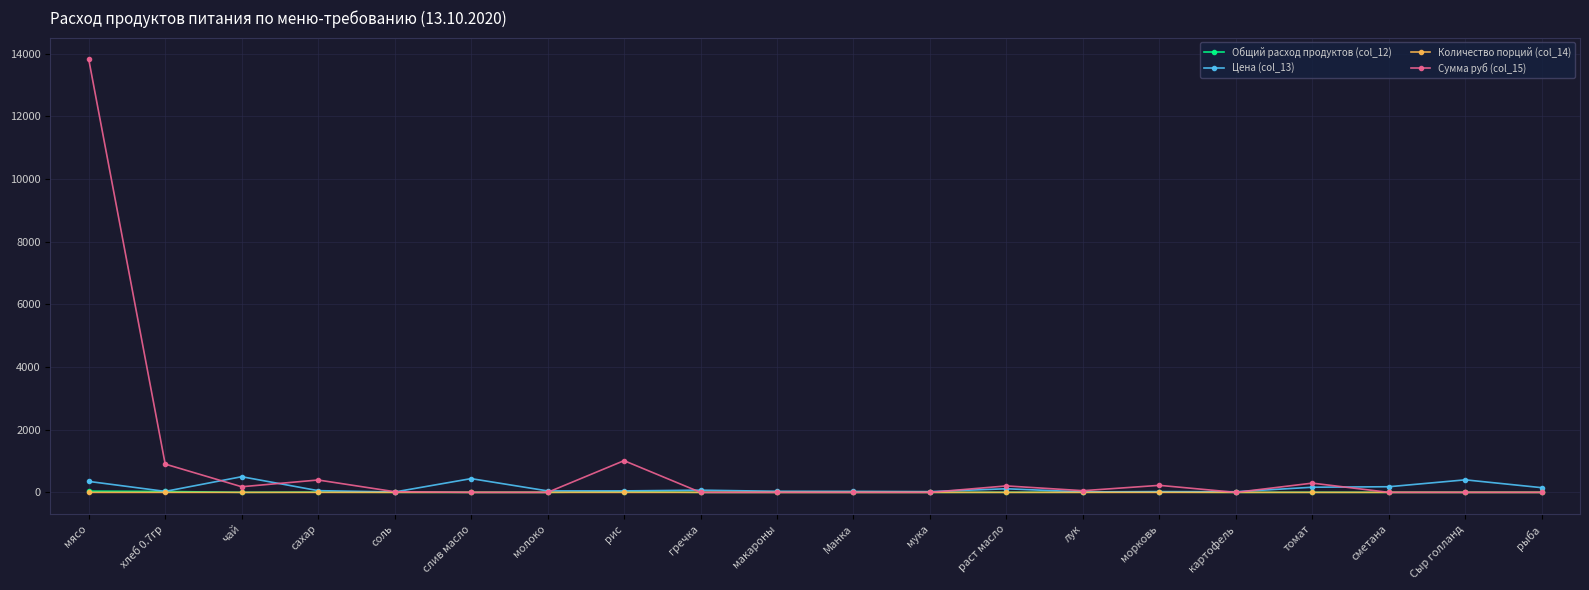

What is the difference between the second highest and second lowest values in the Цена (col_13) series?

423.9